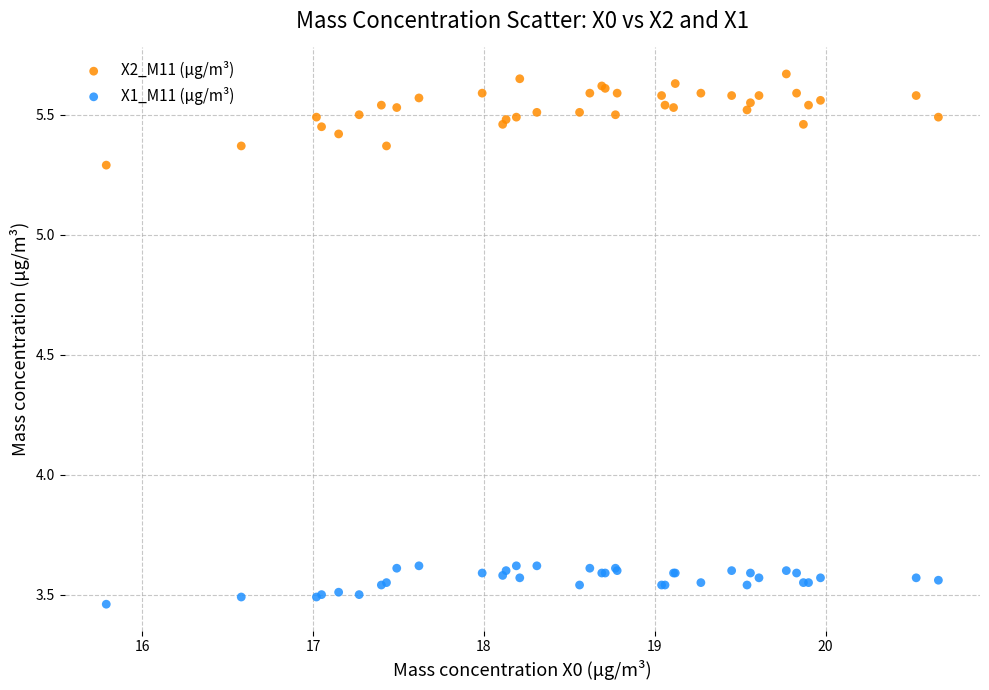

Which series contains the highest Y value?

X2_M11 (μg/m³)